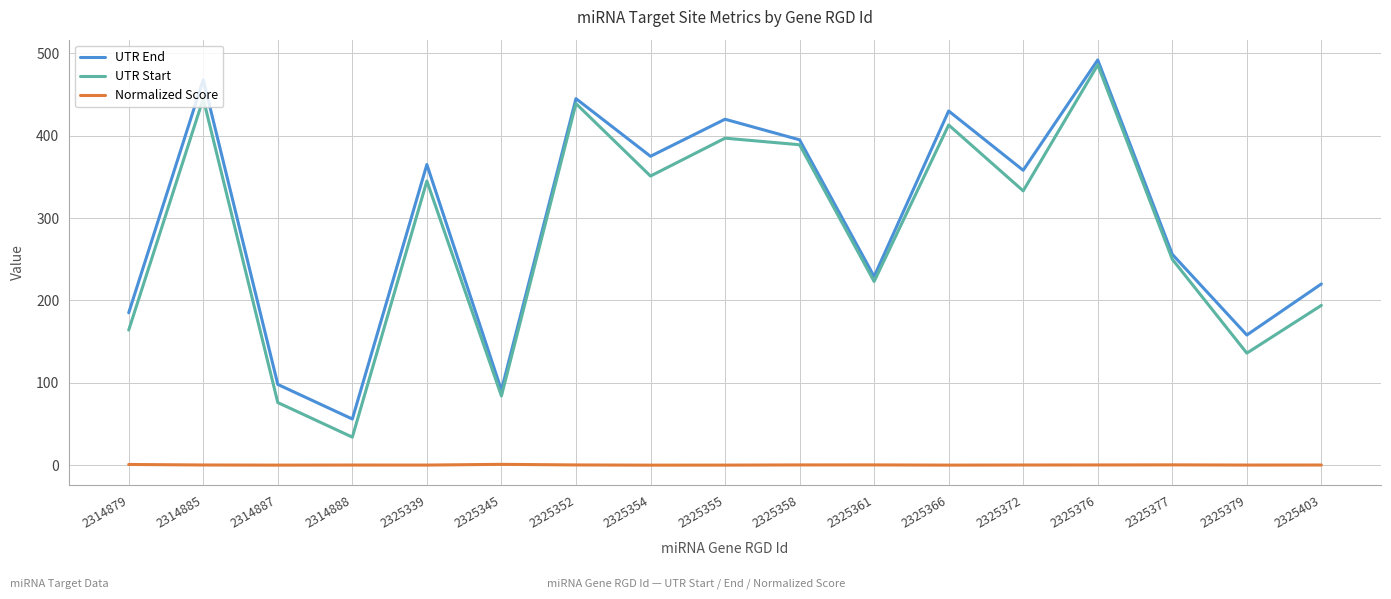

What is the spread (max minus min) of values at 2314879?

184.2